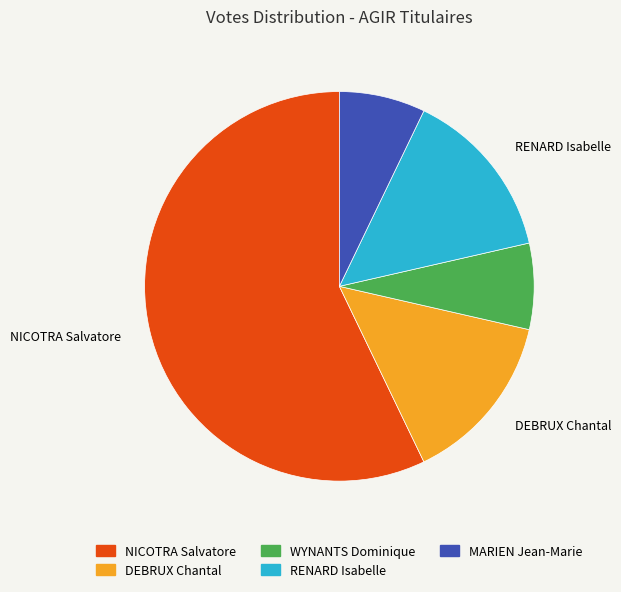

Is it true that WYNANTS Dominique is 21% of the pie?

False